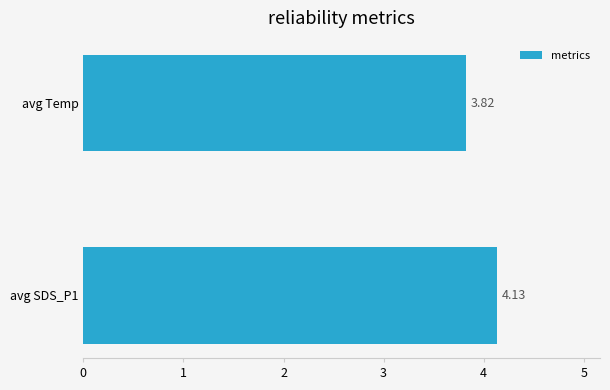

How many series are shown in this chart?

1